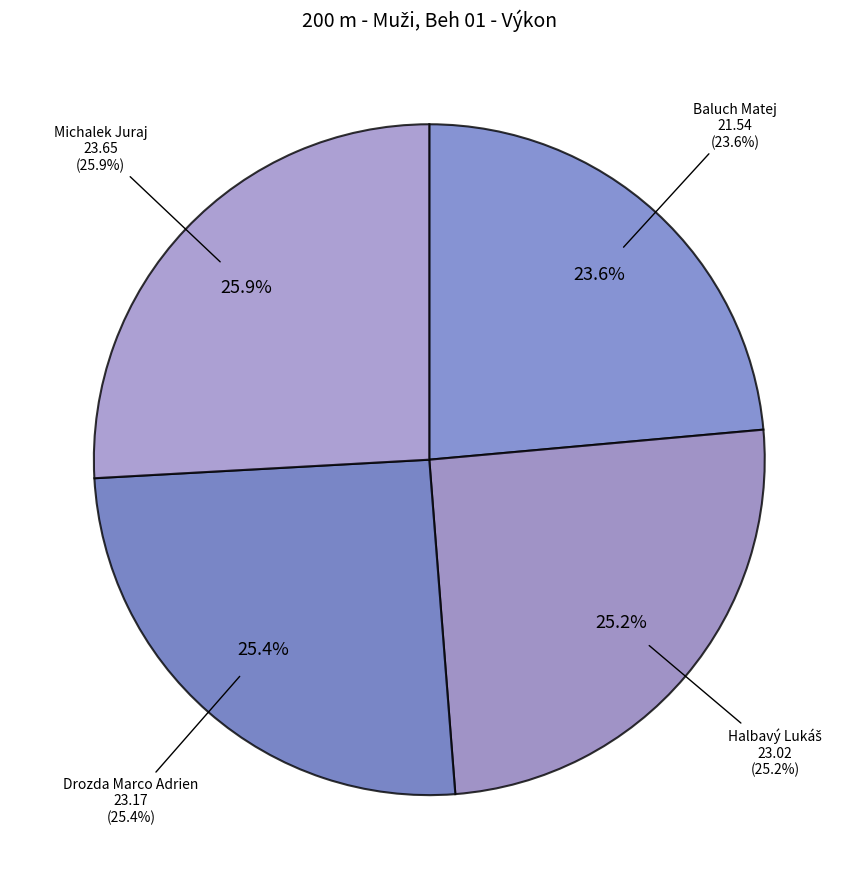

True or false: Michalek Juraj accounts for 26% of the total.

True